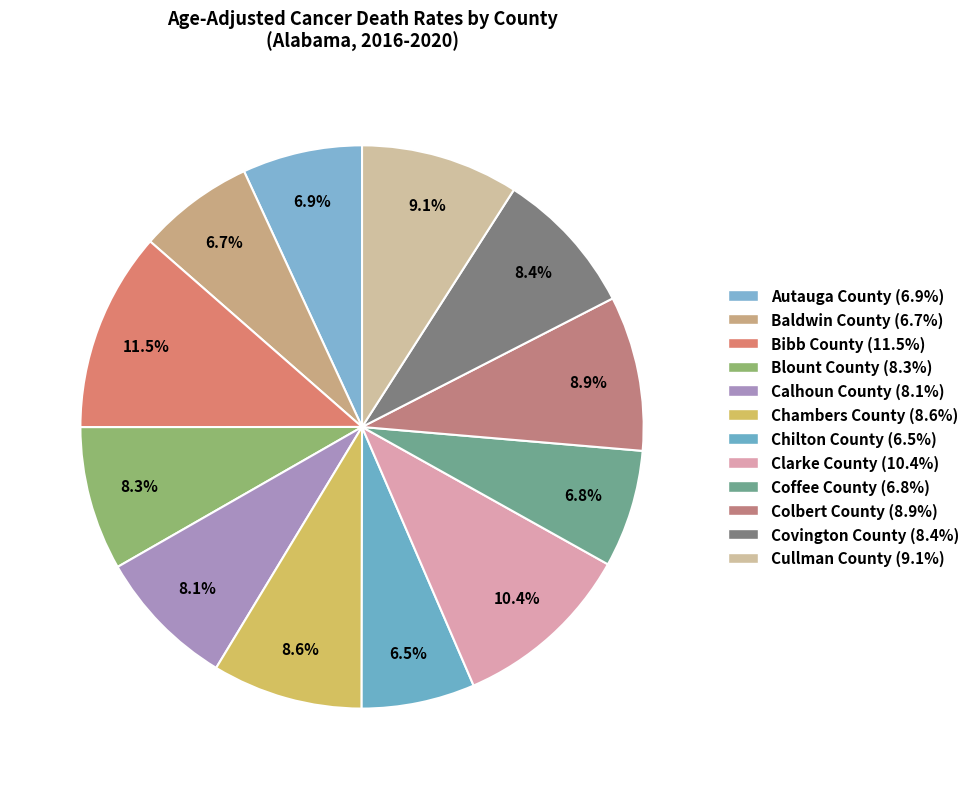

Rank the categories by value from highest to lowest.

Bibb County, Clarke County, Cullman County, Colbert County, Chambers County, Covington County, Blount County, Calhoun County, Autauga County, Coffee County, Baldwin County, Chilton County